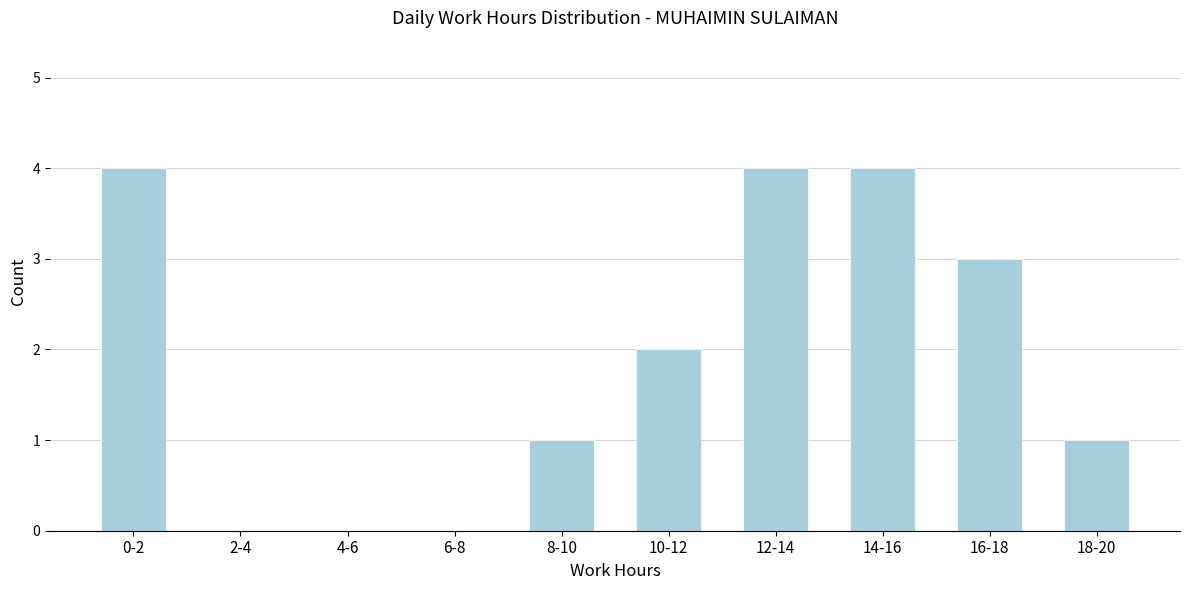

Reading left to right, what are all the values shown in this chart?

0-2=4	2-4=0	4-6=0	6-8=0	8-10=1	10-12=2	12-14=4	14-16=4	16-18=3	18-20=1